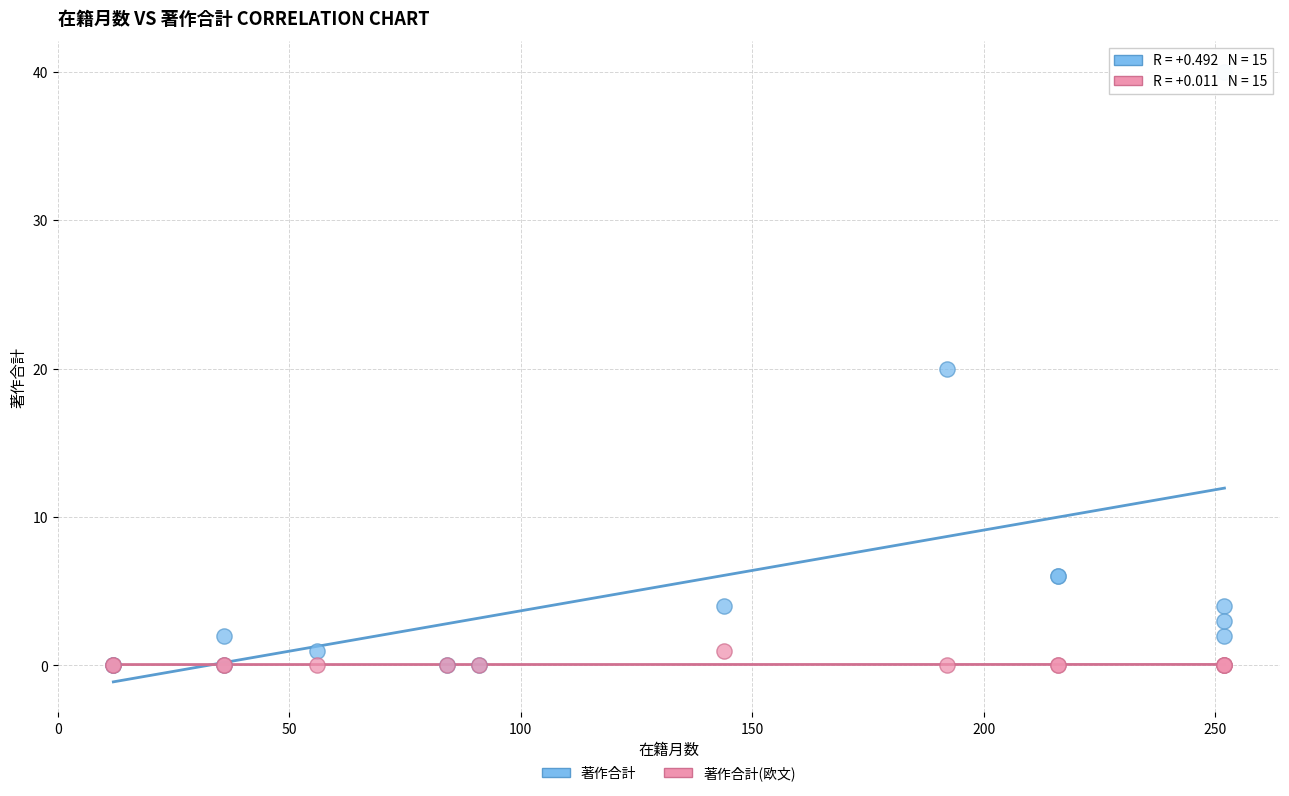

Which series has the largest Y range (max minus min)?

著作合計